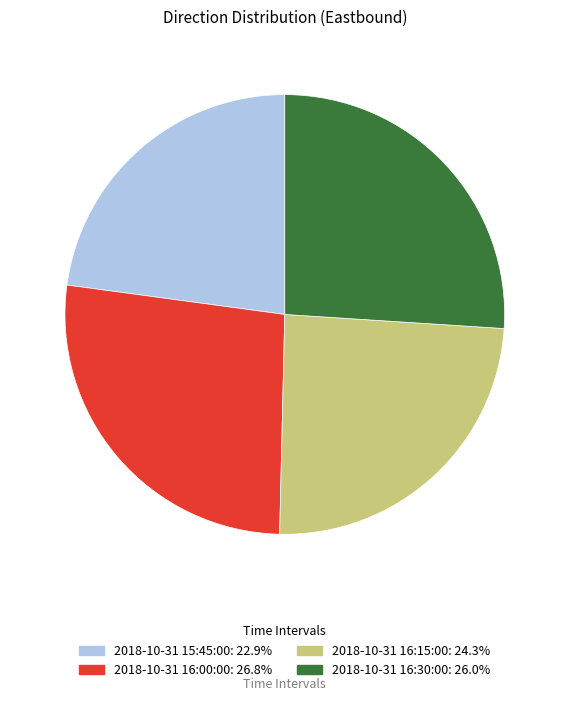

Which has a higher value, 2018-10-31 16:00:00 or 2018-10-31 16:30:00?

2018-10-31 16:00:00